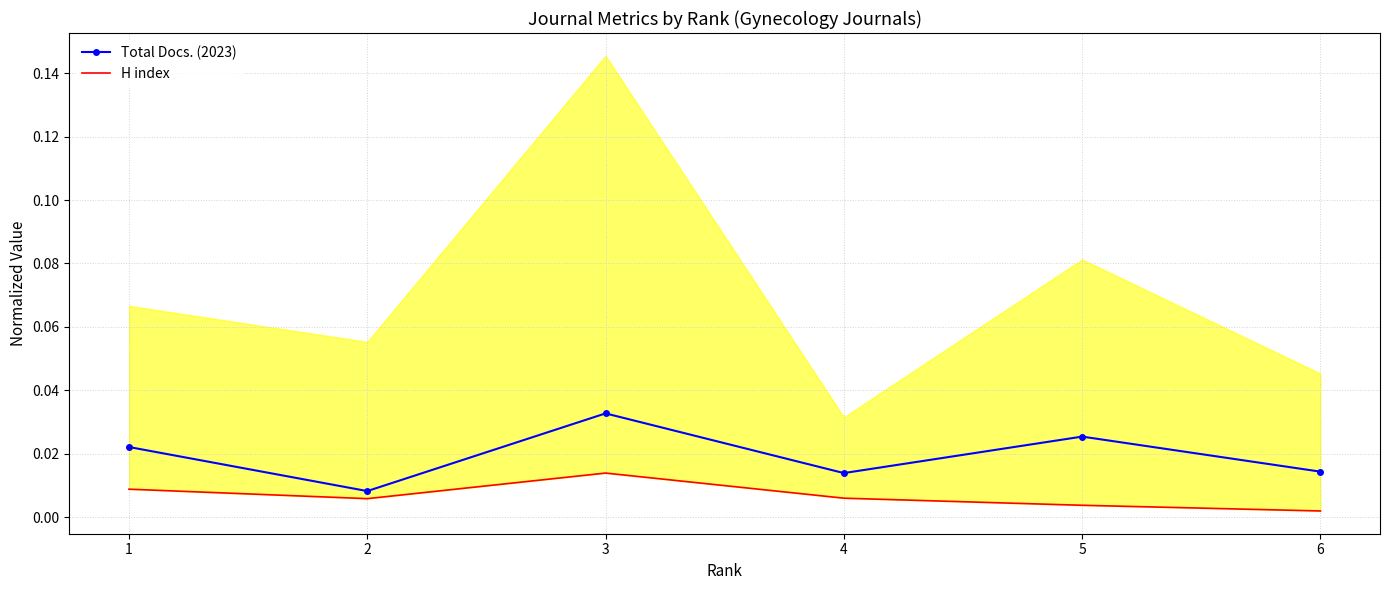

In H index, how many points are higher than both neighbors (excluding endpoints)?

1